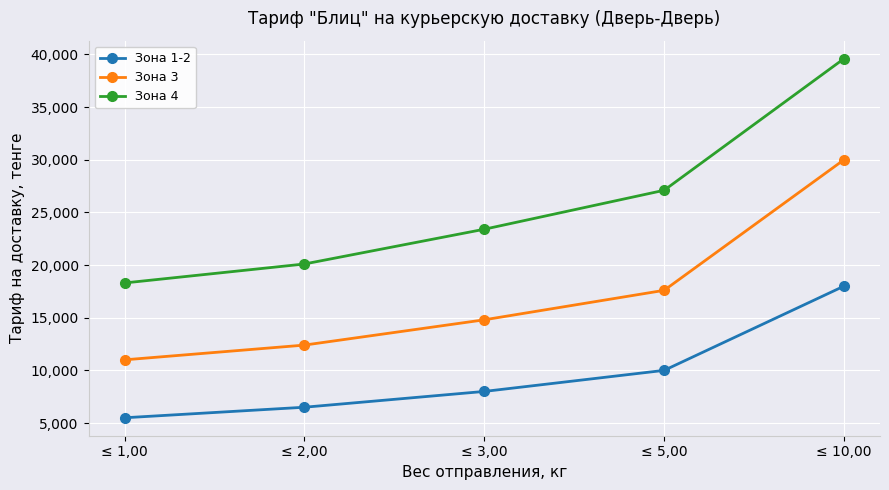

Reading left to right, transcribe all the data shown in this chart.

Зона 1-2: ≤ 1,00=5500	≤ 2,00=6500	≤ 3,00=8000	≤ 5,00=10000	≤ 10,00=18000
Зона 3: ≤ 1,00=11000	≤ 2,00=12400	≤ 3,00=14800	≤ 5,00=17600	≤ 10,00=30000
Зона 4: ≤ 1,00=18300	≤ 2,00=20100	≤ 3,00=23400	≤ 5,00=27100	≤ 10,00=39600